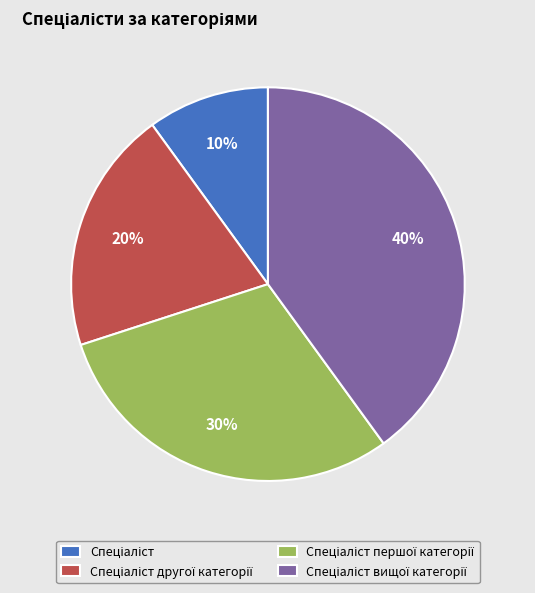

Is there a majority slice in this chart?

No